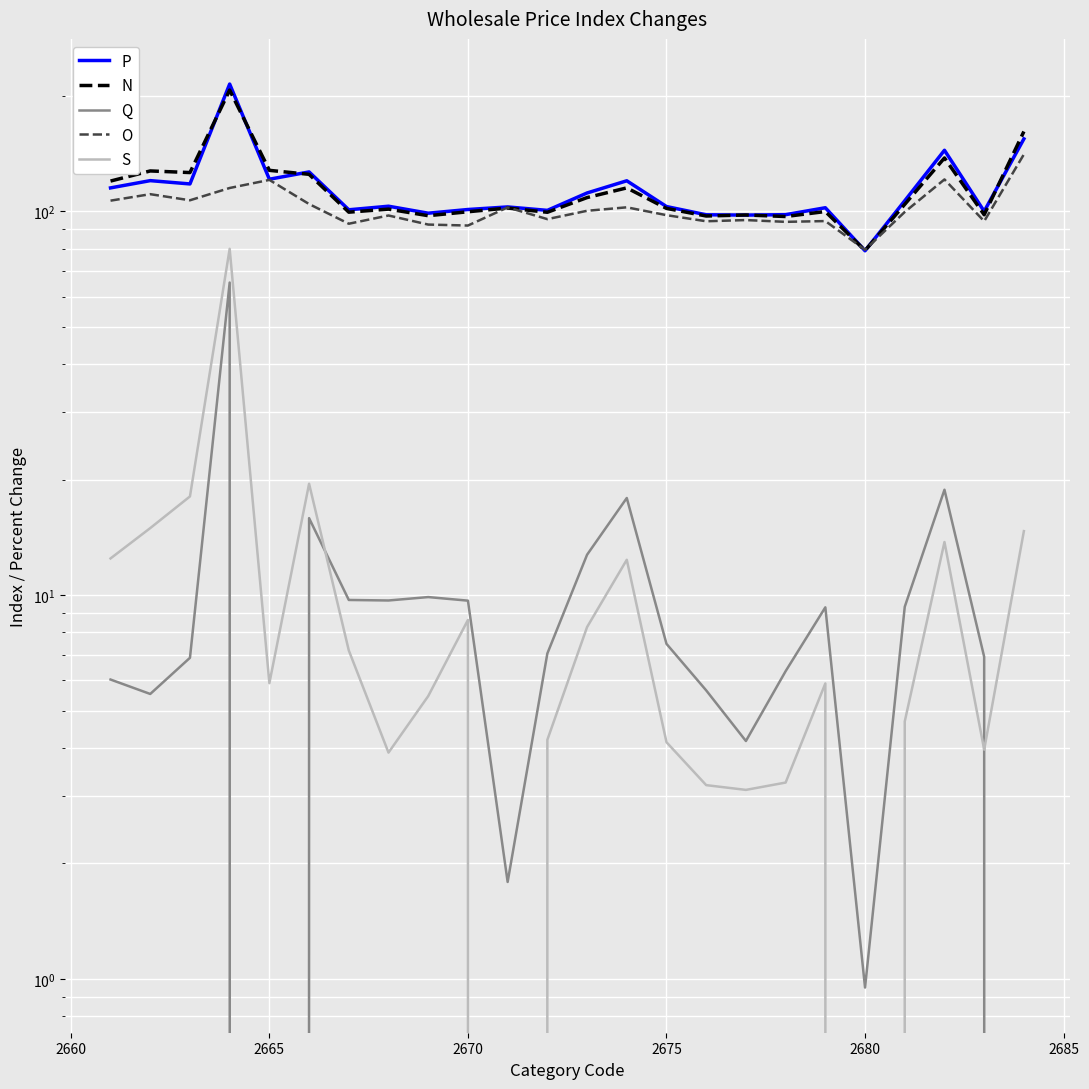

What is the minimum value shown in the chart?

-1.0